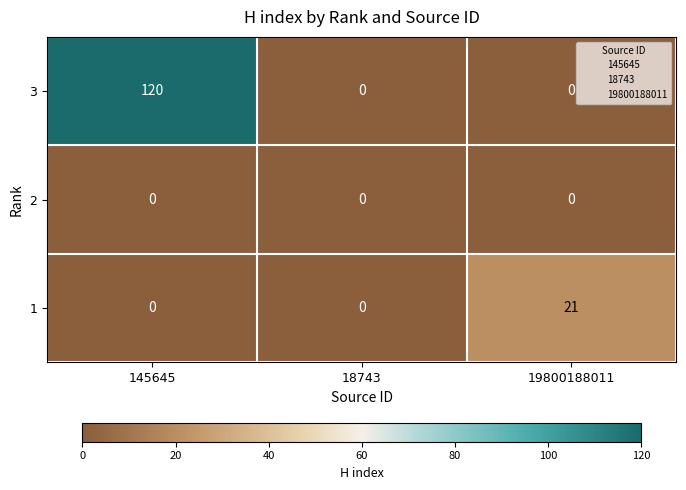

Which series has the largest range (max minus min)?

3